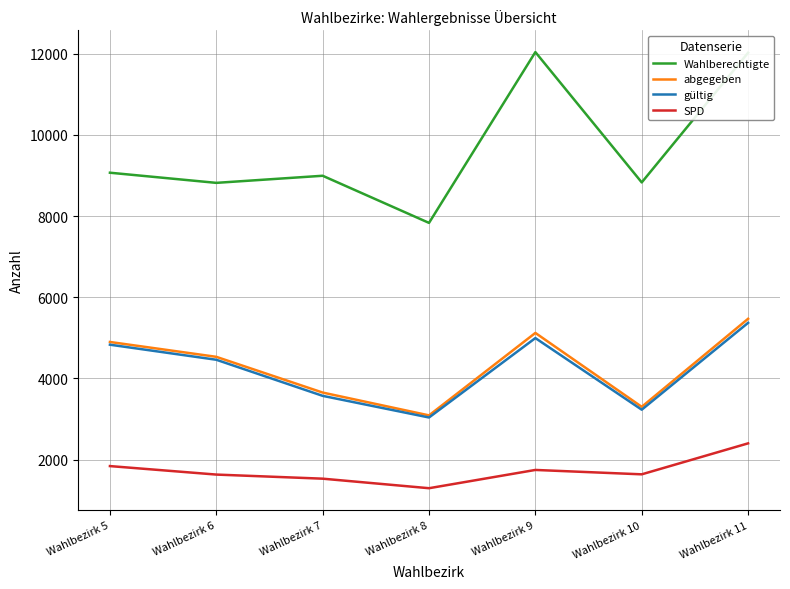

True or false: Wahlberechtigte and abgegeben intersect in this chart.

False